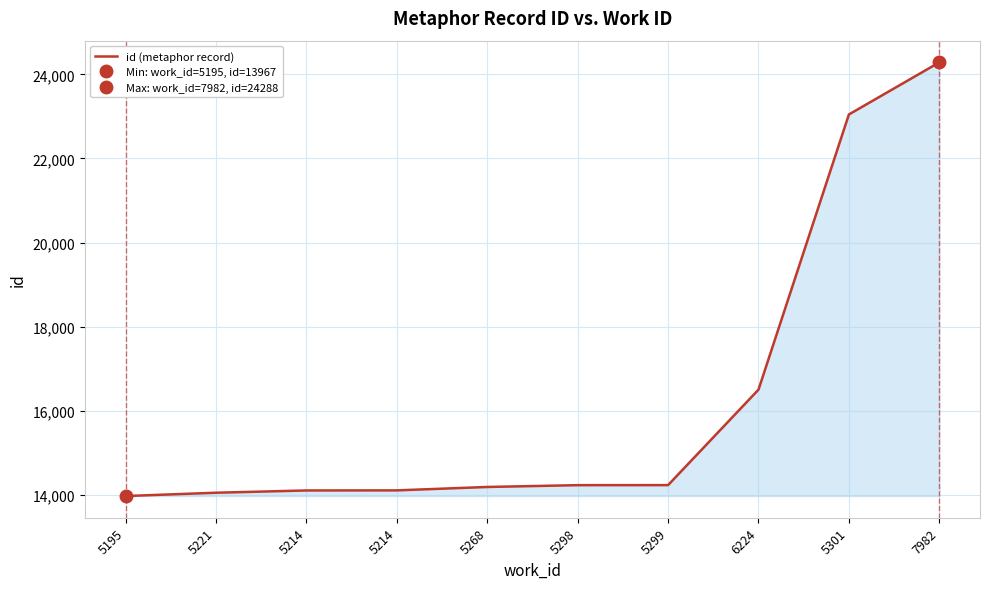

List the labels in order of value, smallest first.

5195, 5221, 5214, 5214, 5268, 5298, 5299, 6224, 5301, 7982